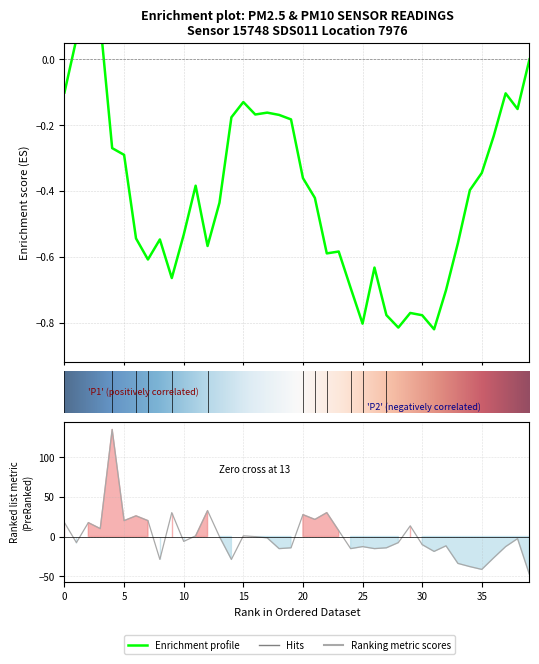

What is the ratio of the value at 4 to the value at 3?

13.5